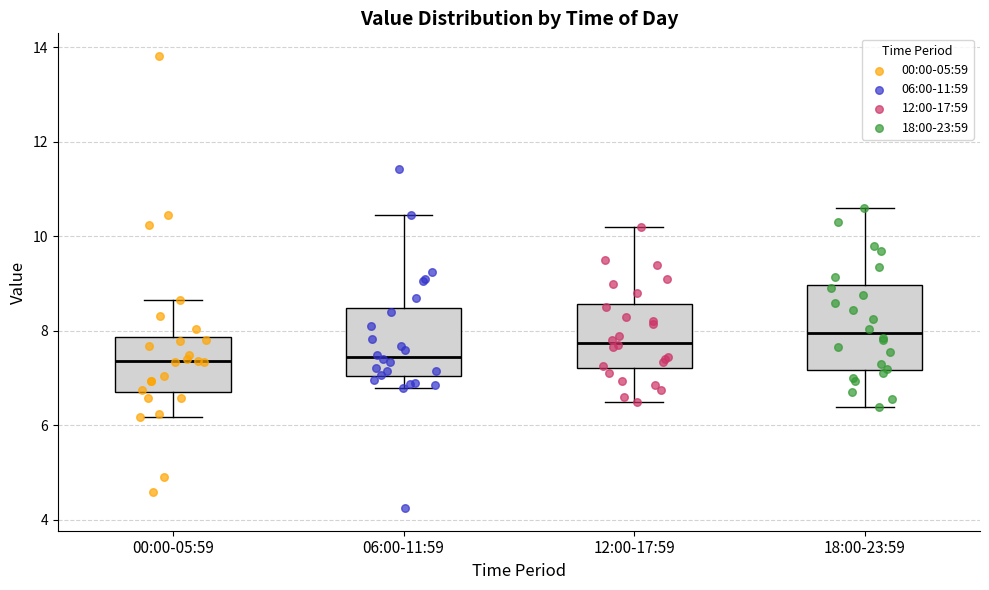

Reading left to right, transcribe this box plot: for each box, give where its median line is, the range the box spans, and where its two whiskers end, as read against the y-axis. The values are not printed on the chart, so give them approximately, as read against the axis.

00:00-05:59: median 7.4, box 6.8 to 7.8, whiskers 6.2 to 8.6
06:00-11:59: median 7.4, box 7.0 to 8.4, whiskers 6.8 to 10.4
12:00-17:59: median 7.8, box 7.2 to 8.6, whiskers 6.6 to 10.2
18:00-23:59: median 8.0, box 7.2 to 9.0, whiskers 6.4 to 10.6